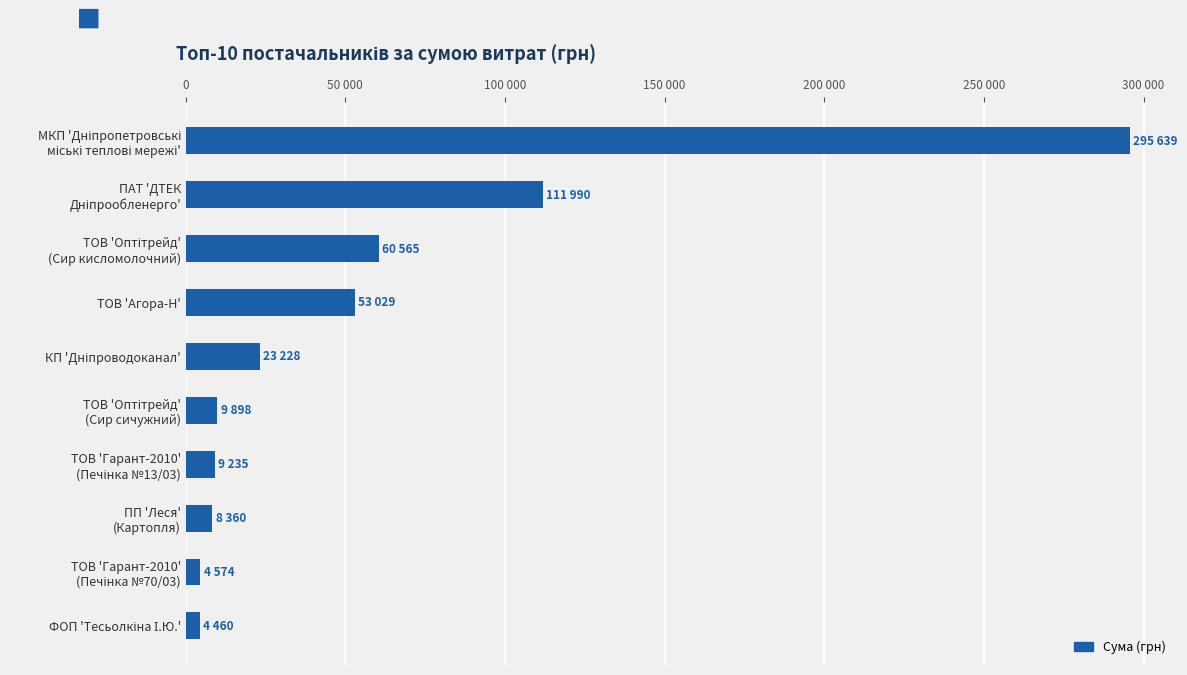

What is the average value?

58097.8